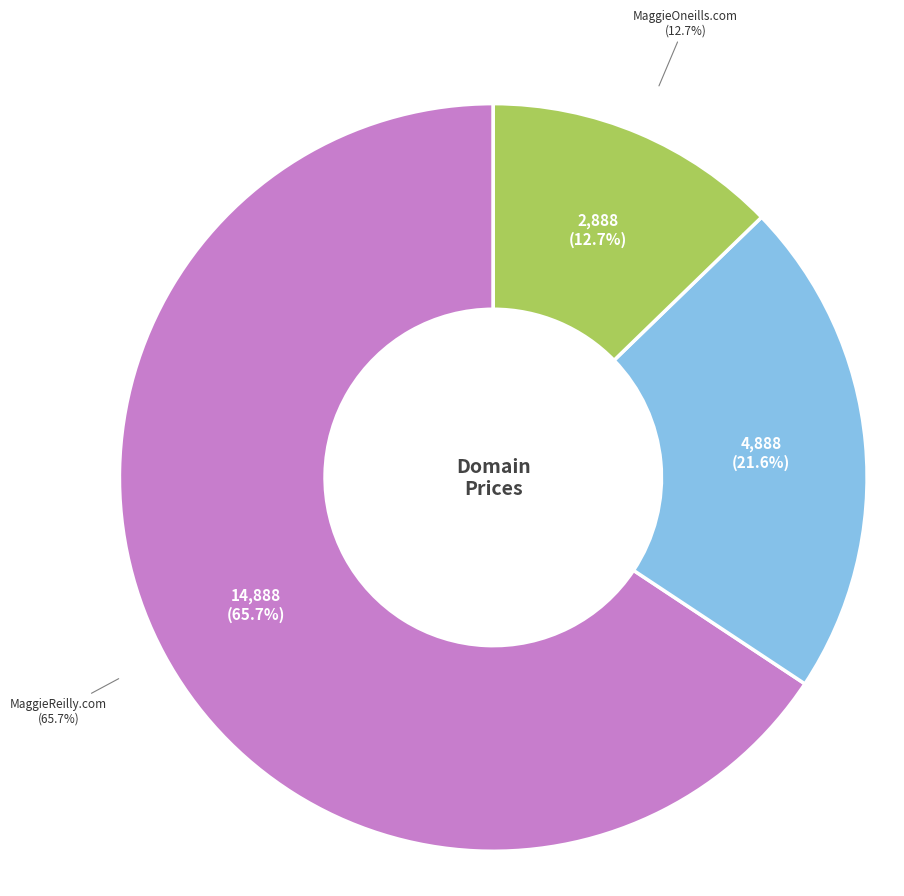

To the nearest percent, what is the average slice percentage?

33%